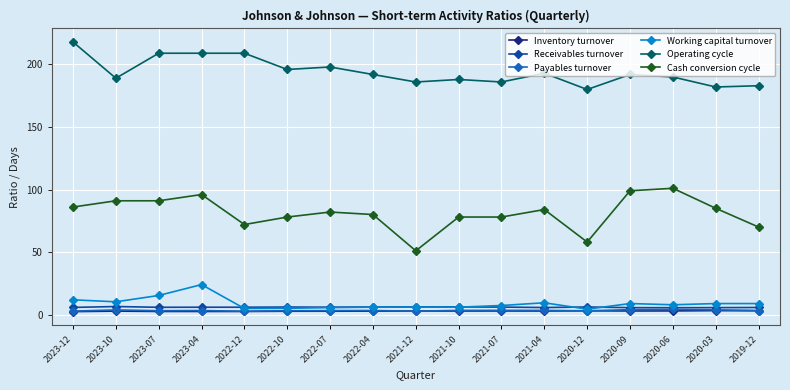

What are all the series names shown in the legend?

Inventory turnover, Receivables turnover, Payables turnover, Working capital turnover, Operating cycle, Cash conversion cycle